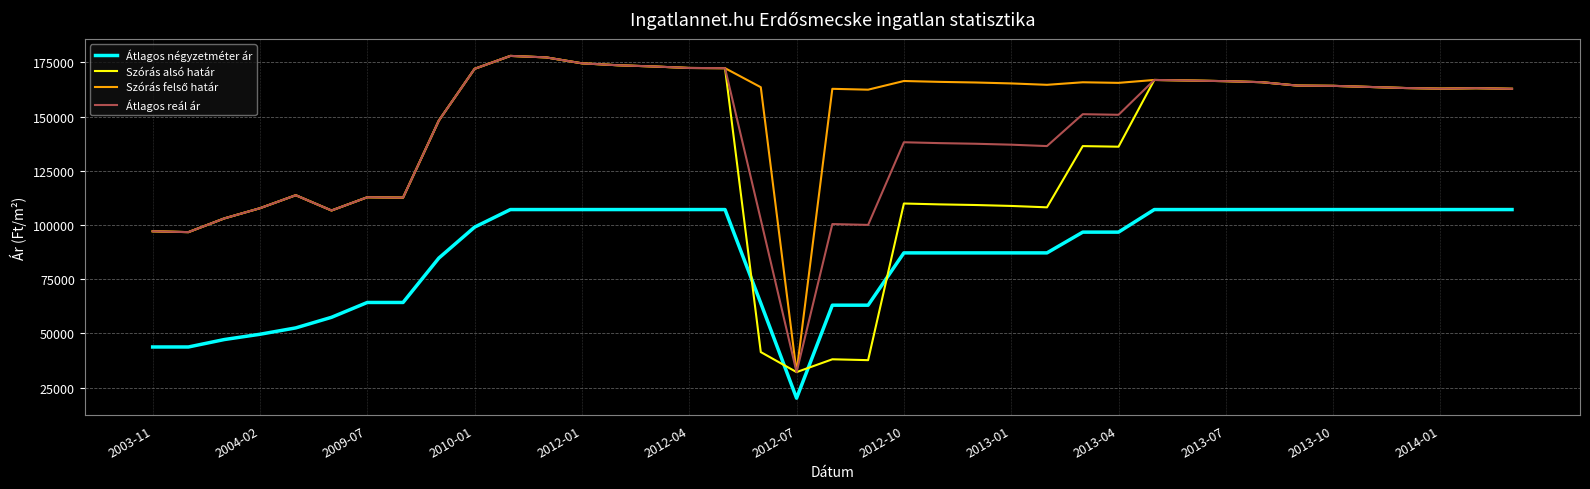

True or false: Átlagos reál ár and Átlagos négyzetméter ár intersect in this chart.

False